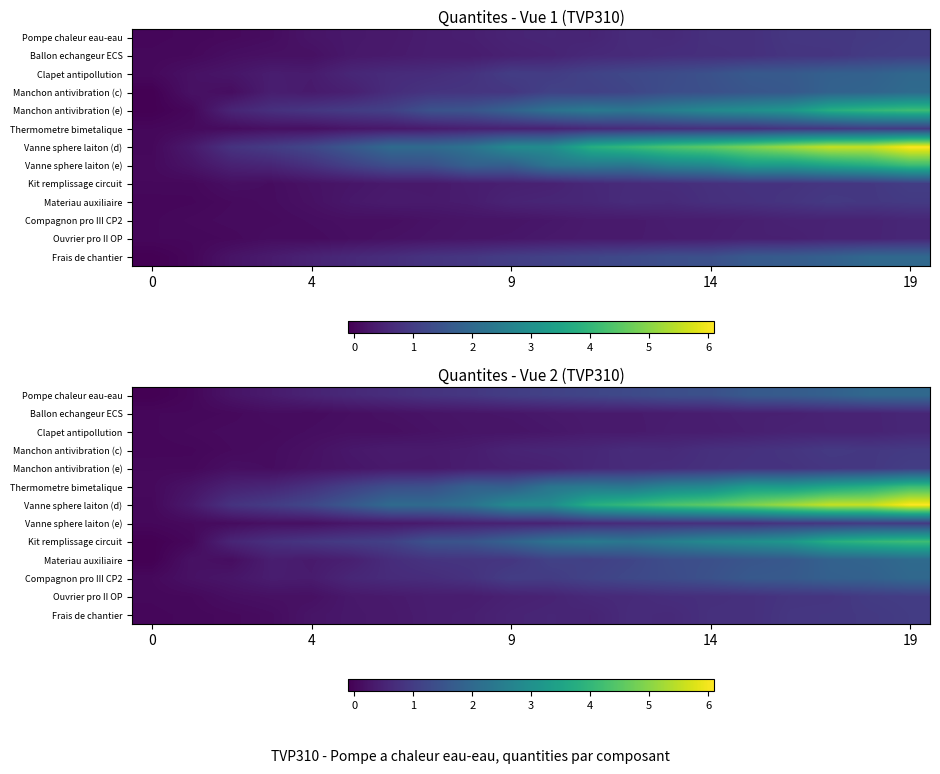

Which series has the largest range (max minus min)?

row_6